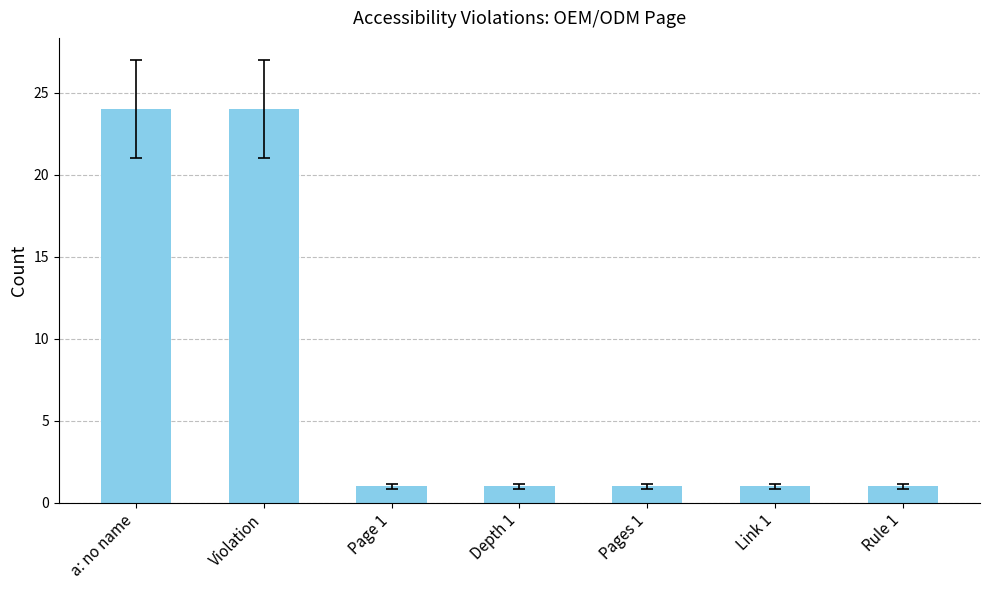

What is the change in value from a: no name to Pages 1?

-23